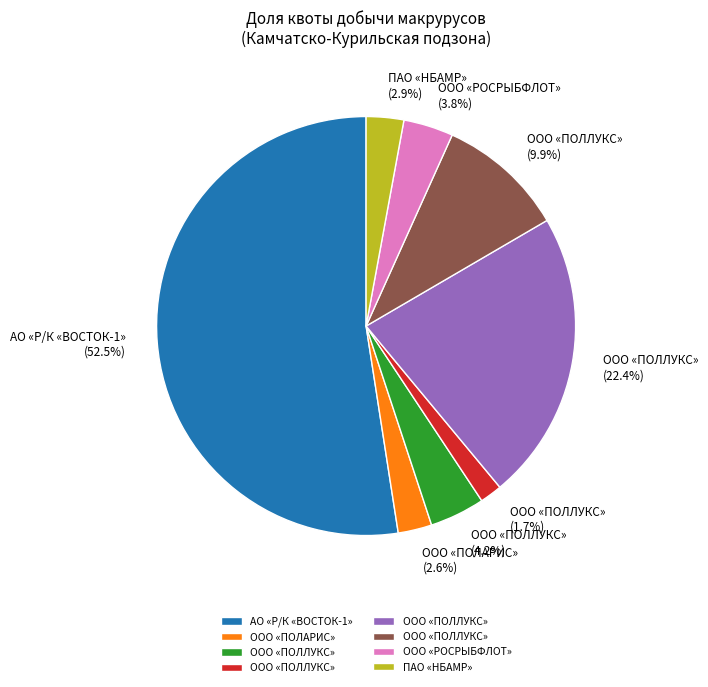

Does any single category account for the majority?

Yes